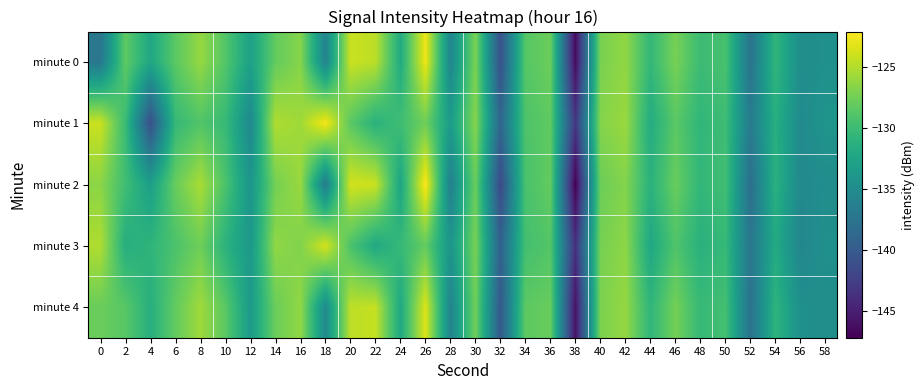

Which has a higher value, 8 or 46?

8